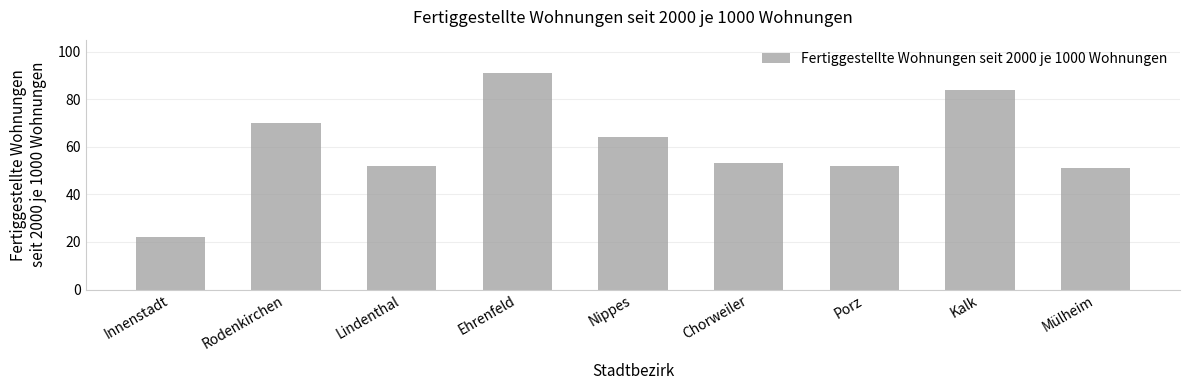

The value at Chorweiler is 53. True or false?

True